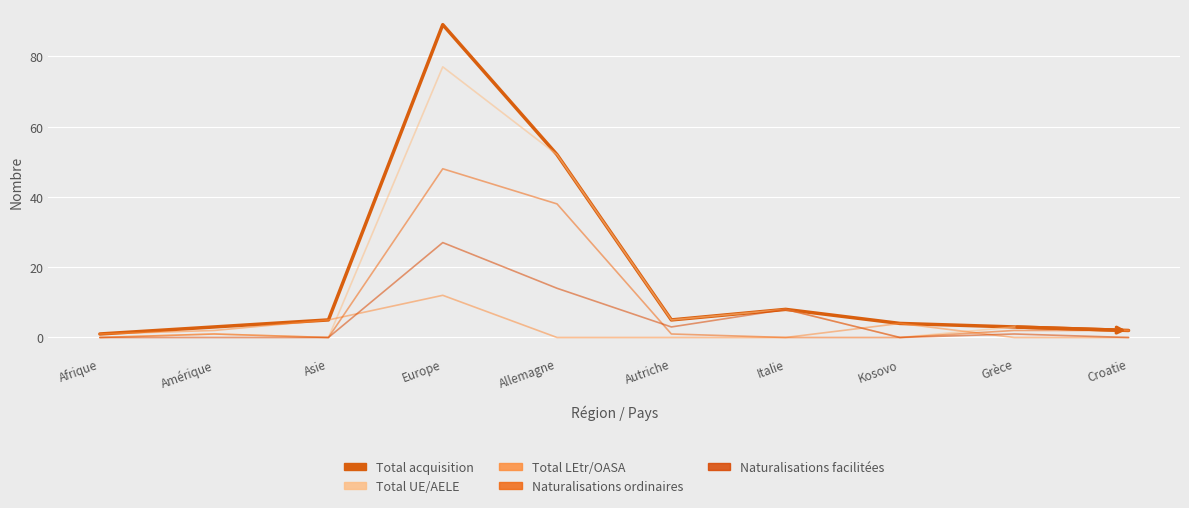

What is the label of the 5th point from the right?

Autriche